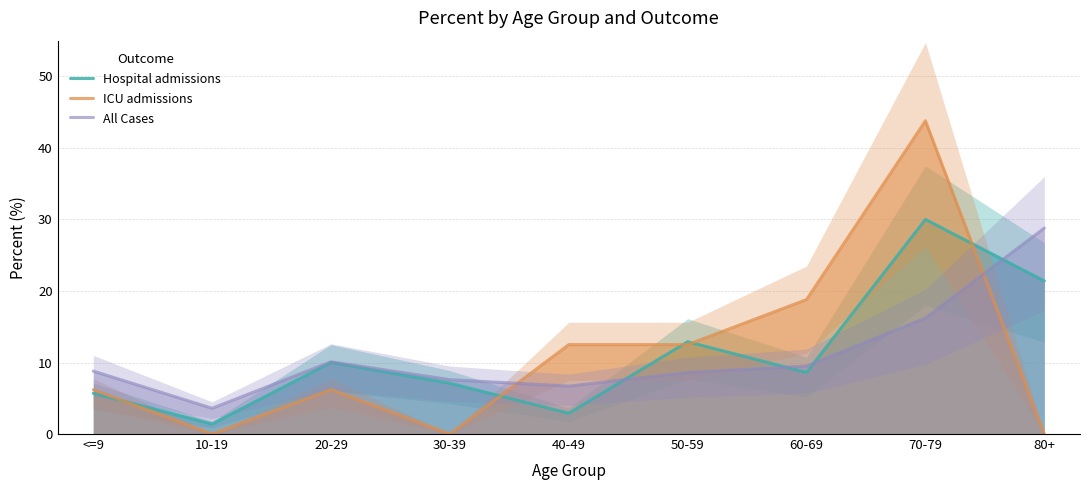

True or false: All Cases and Hospital admissions intersect in this chart.

True